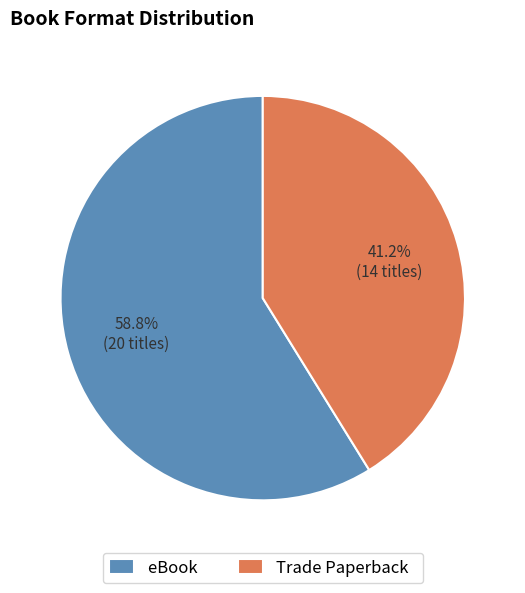

What percentage do eBook and Trade Paperback together represent?

100.0%